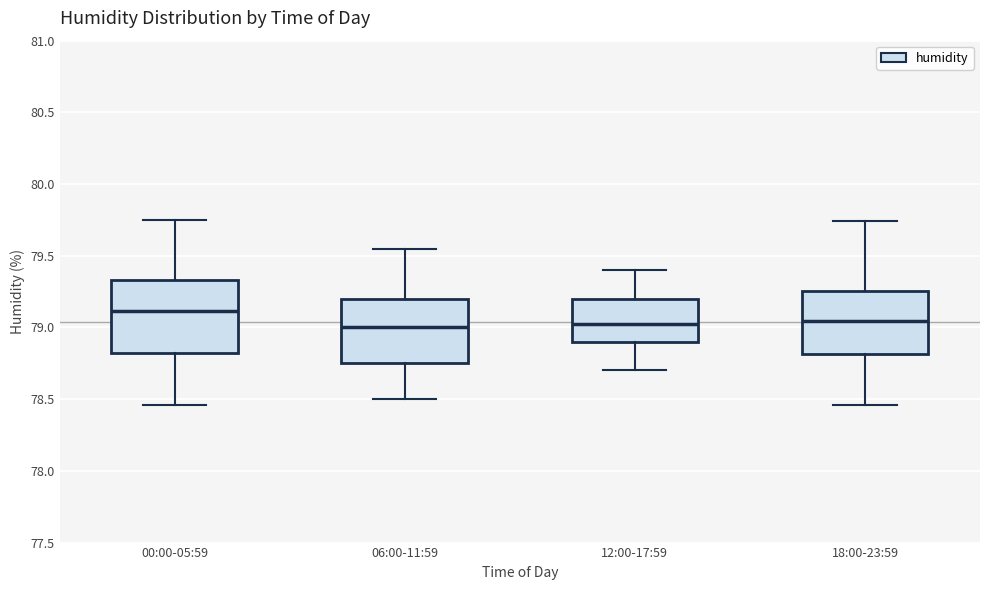

Comparing the boxes themselves (not the whiskers), which one is the tallest?

00:00-05:59